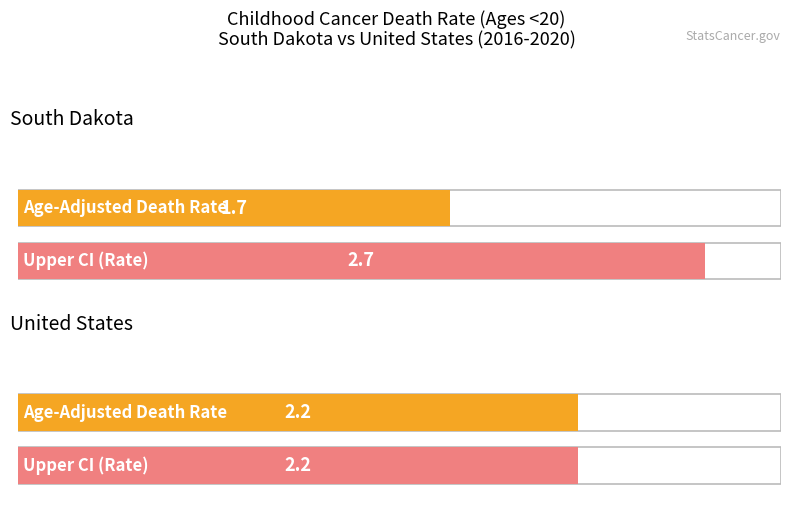

Where is Upper CI nearest to the value 2?

United States